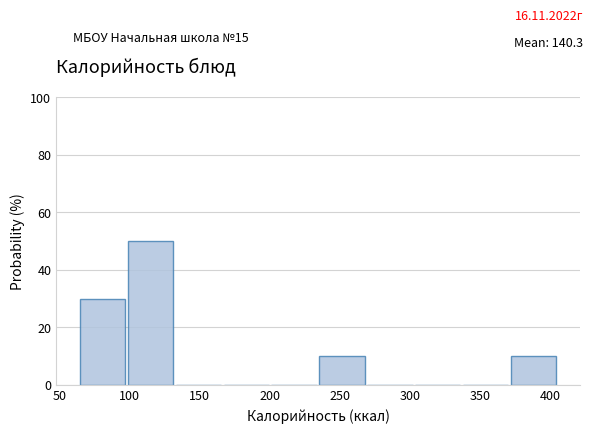

Over which range of the x-axis is the bar tallest?

100 to 135